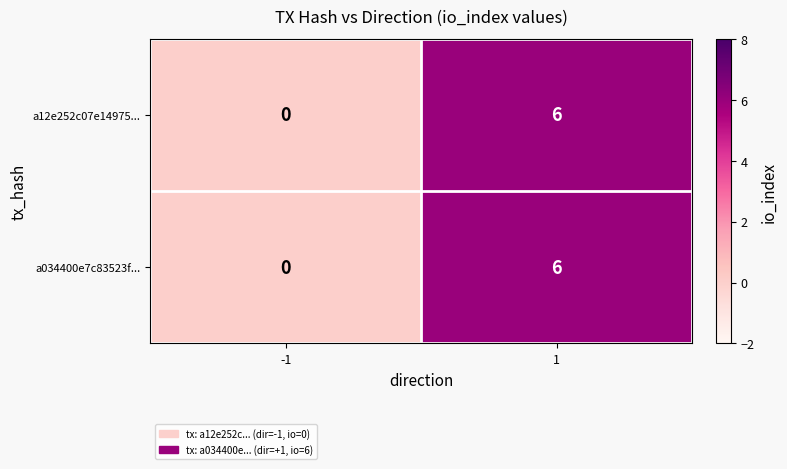

Is it true that a034400e7c83523f... equals 2 at -1?

False